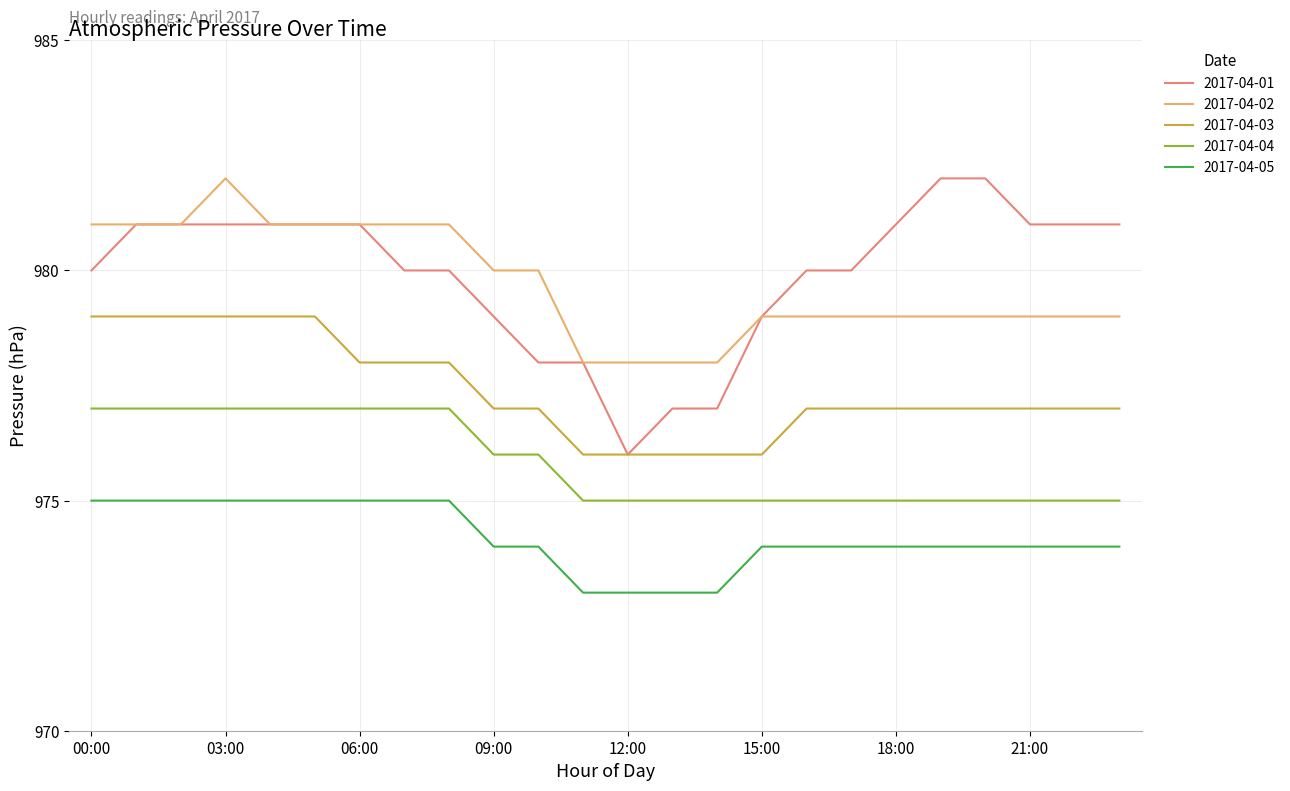

True or false: 2017-04-02 and 2017-04-04 intersect in this chart.

False